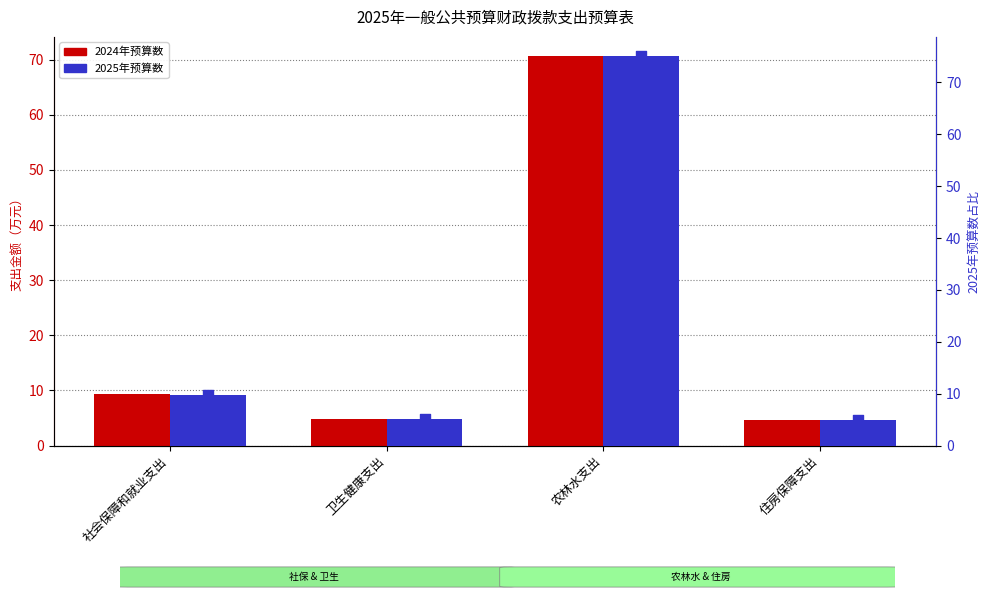

At which category is the sum across all series the highest?

农林水支出